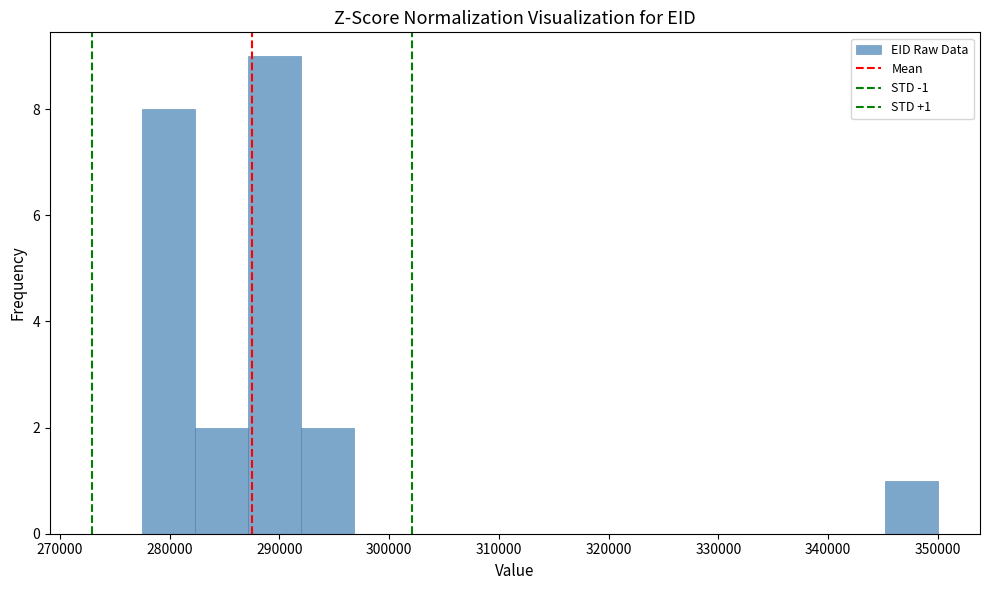

Which range on the x-axis has the tallest bar?

287000 to 292000